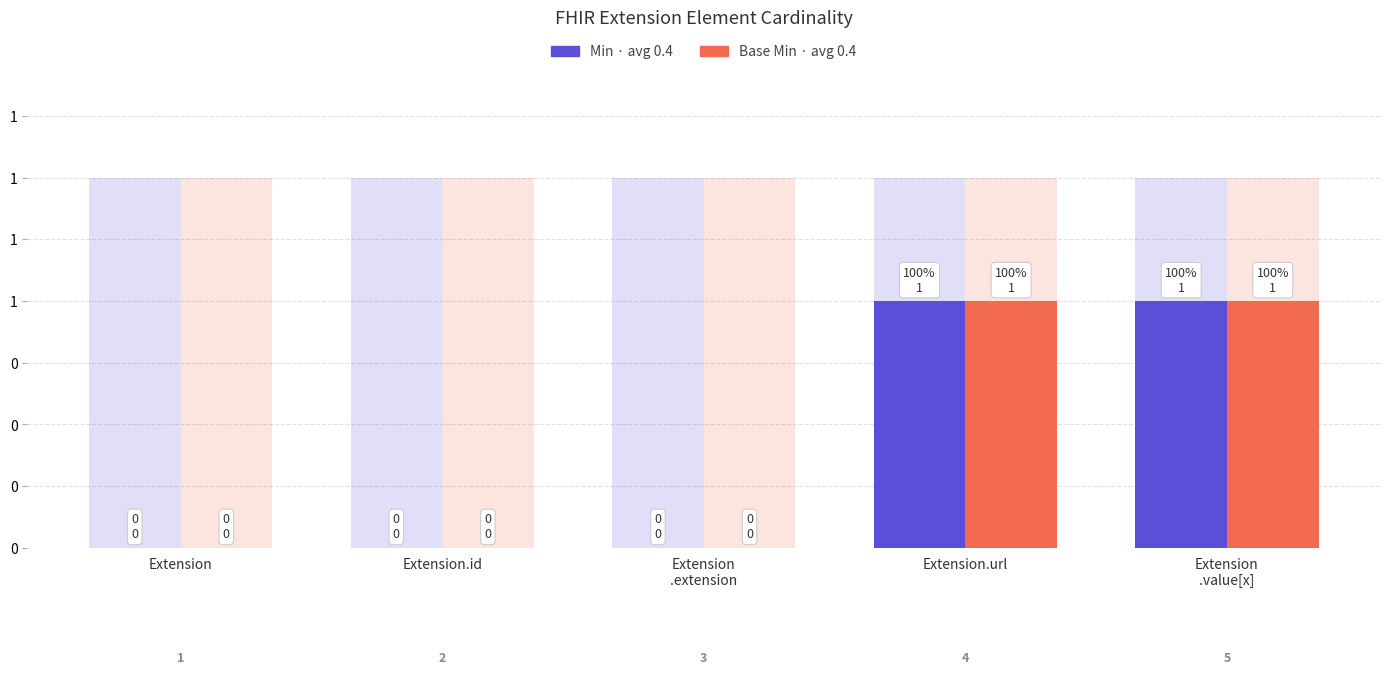

What is the value of the Min bar at the 5th from the left?

1